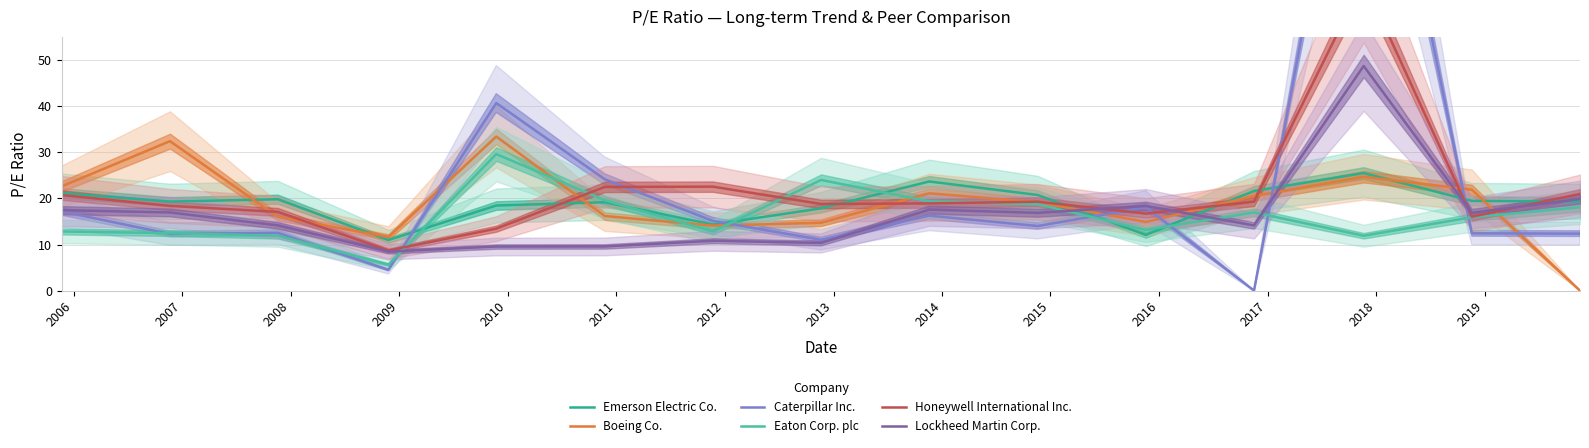

What is the highest value of the Boeing Co. series?

33.4